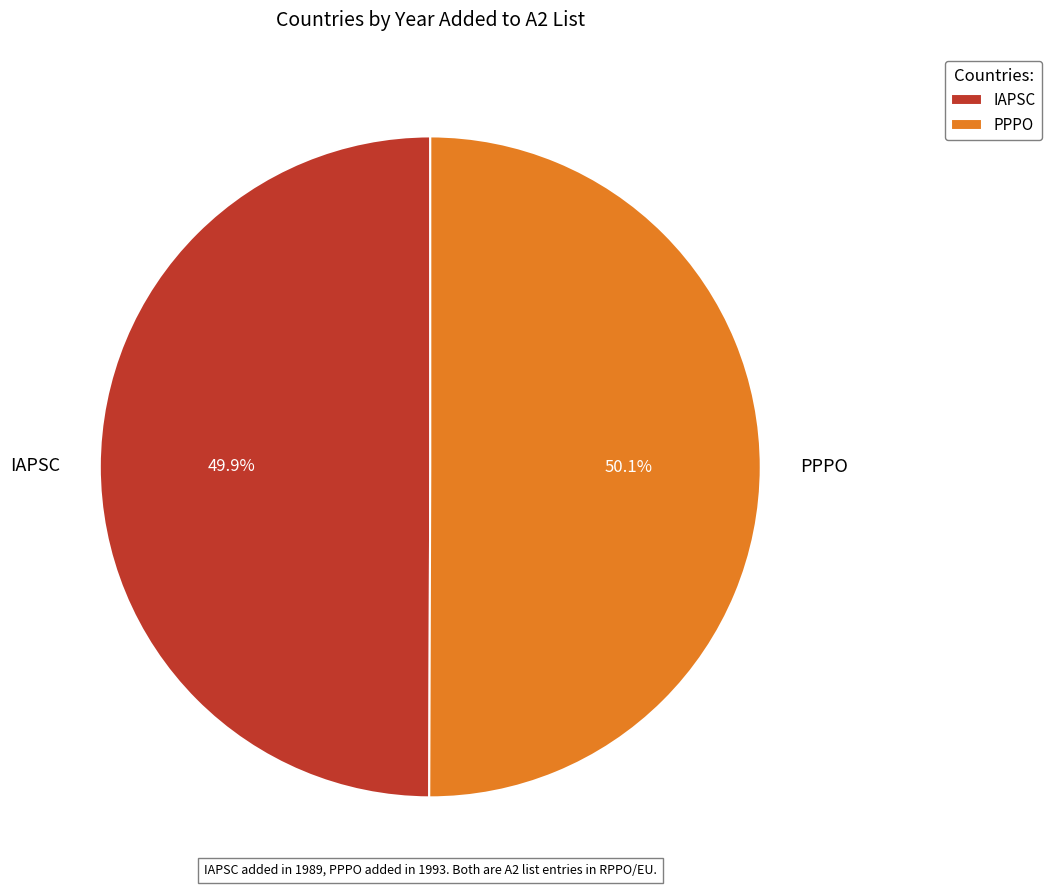

To the nearest percent, what is the average slice percentage?

50%